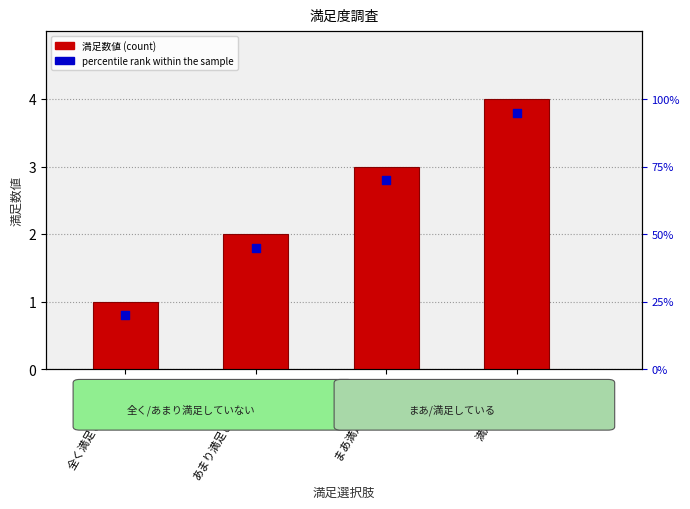

What is the total value across all series at 満足している?

7.8